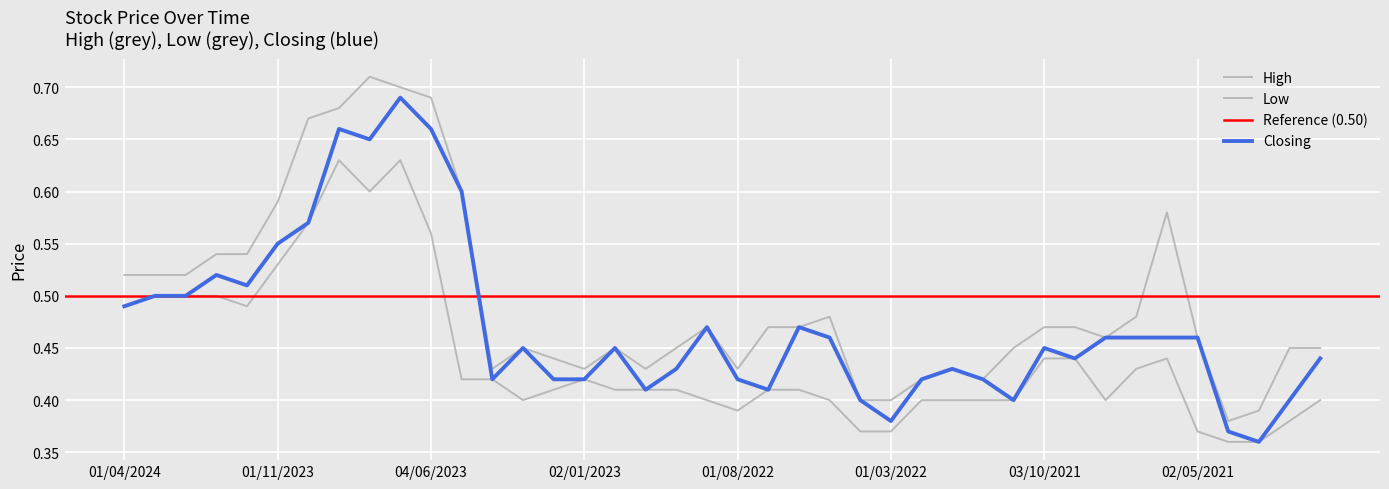

What is the difference between the highest and lowest values at 01/02/2021?

0.1